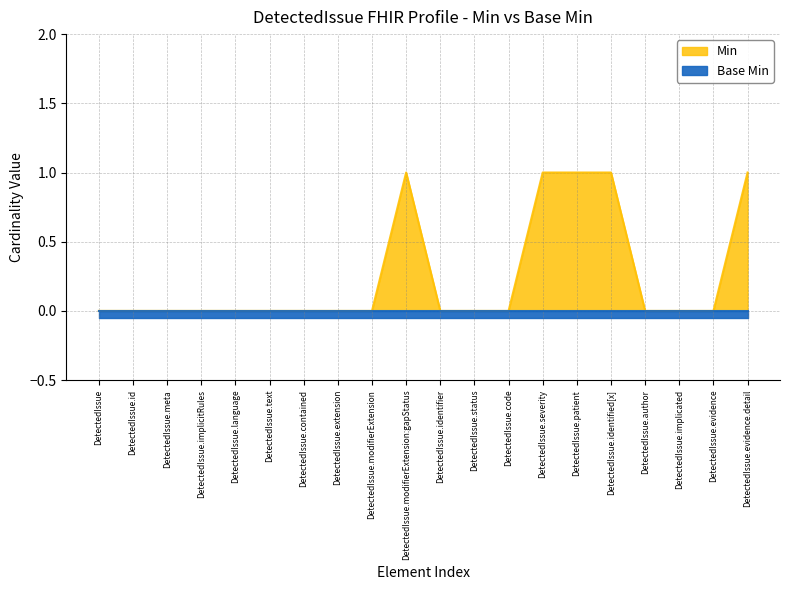

At which label is the value closest to 0?

DetectedIssue